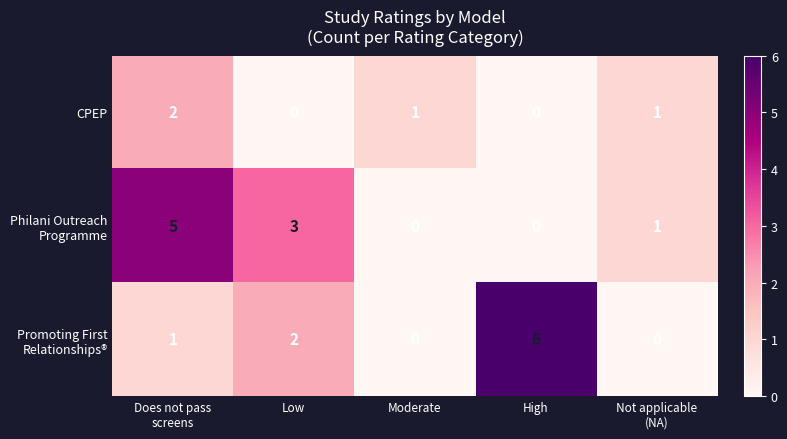

At how many categories does at least one series exceed 0?

5